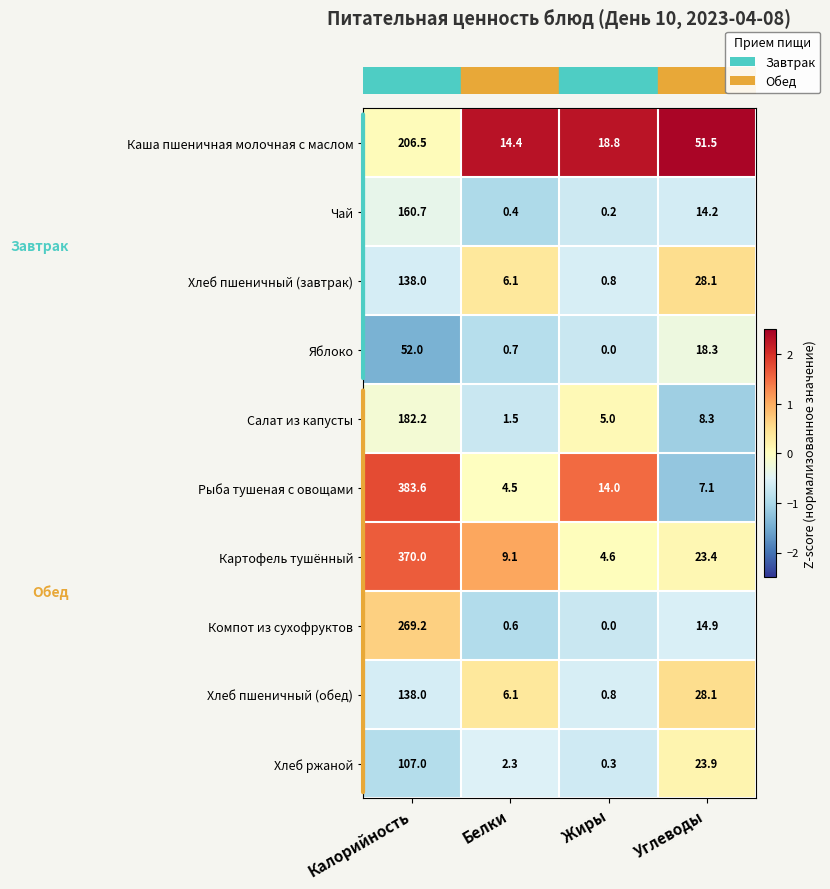

At which label does Хлеб ржаной first exceed 23?

Калорийность